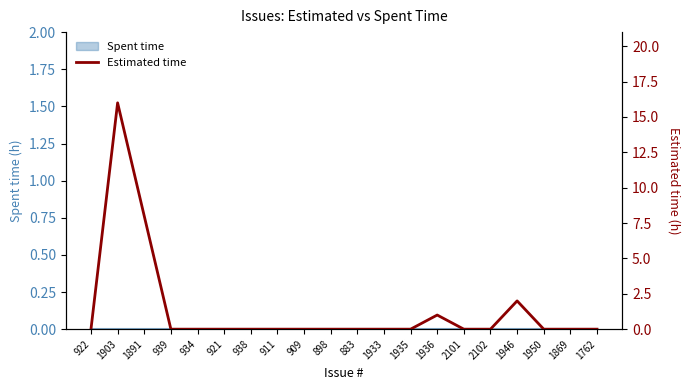

Where is the first local maximum?

1903